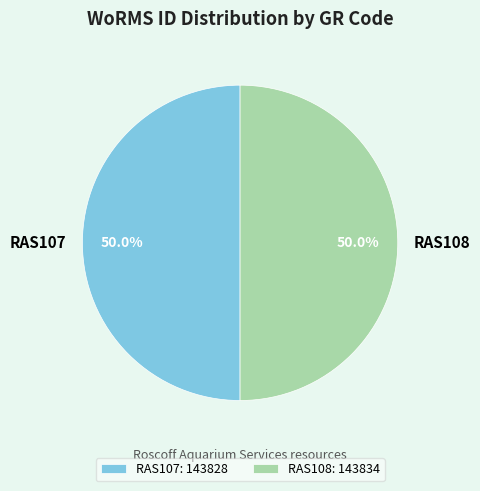

Do RAS108 and RAS107 together represent more than half of the pie?

Yes